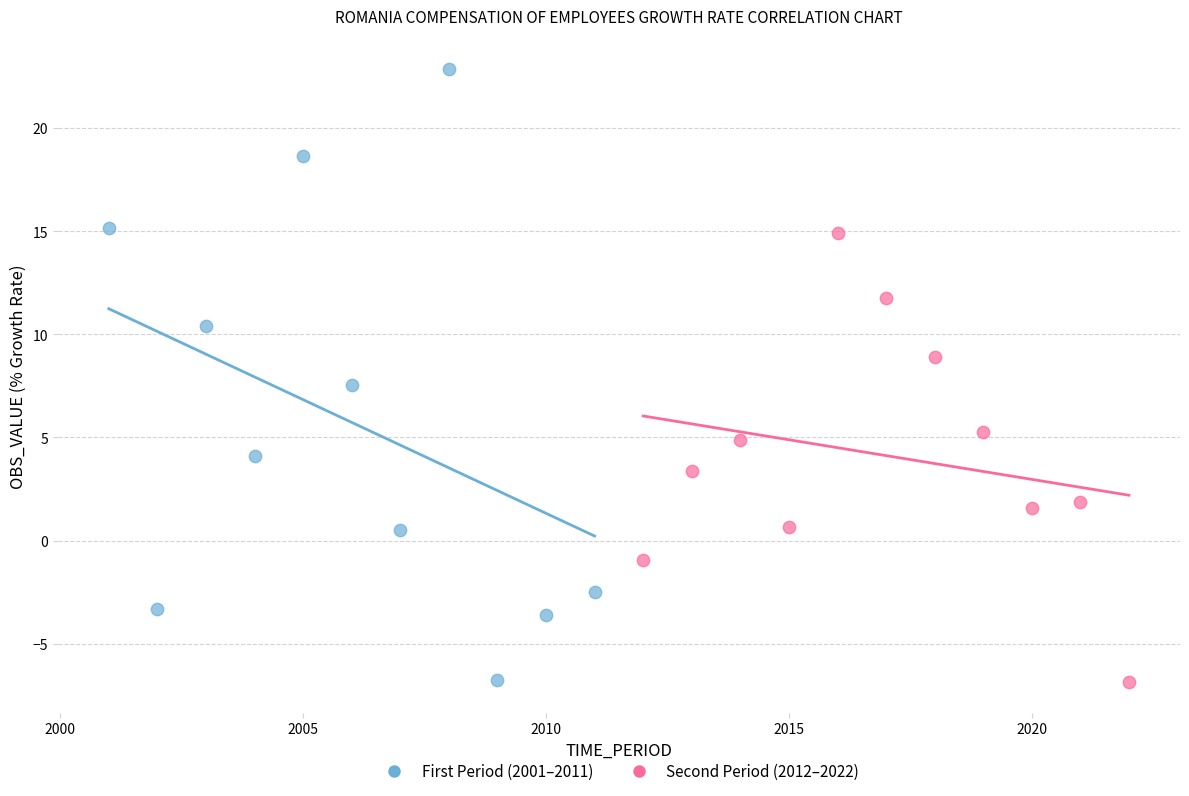

Which series has the largest Y range (max minus min)?

First Period (2001–2011)